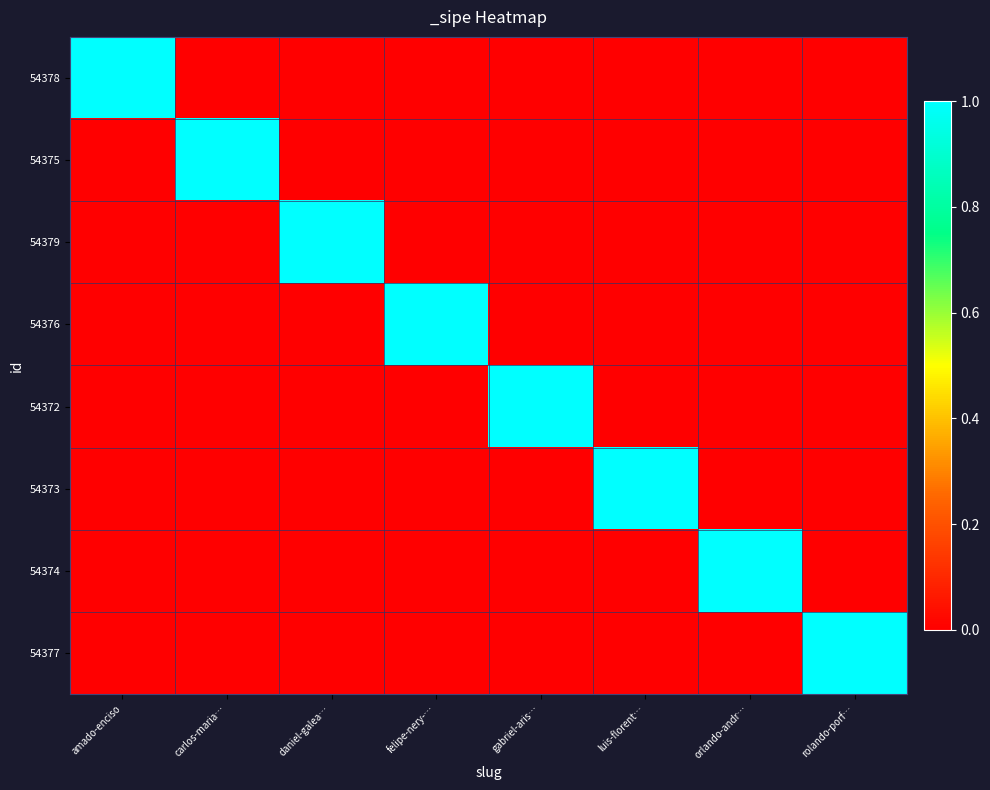

Which has a higher value, gabriel-aris… or luis-florent…?

gabriel-aris…